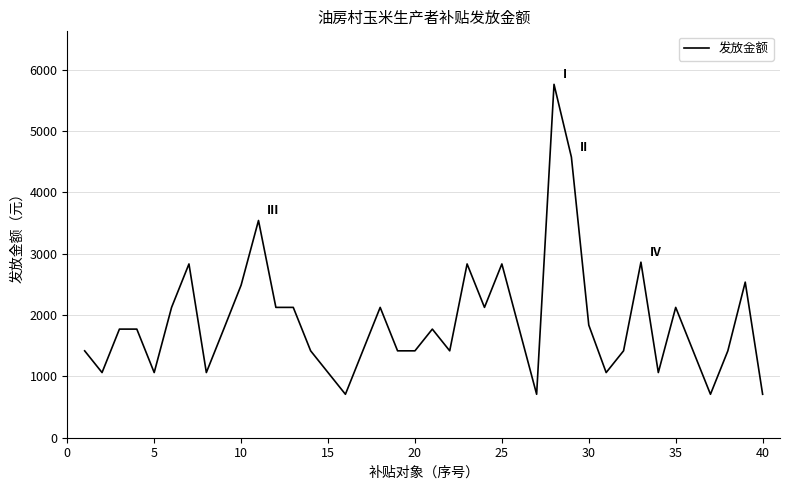

What is the smallest value displayed?

708.4